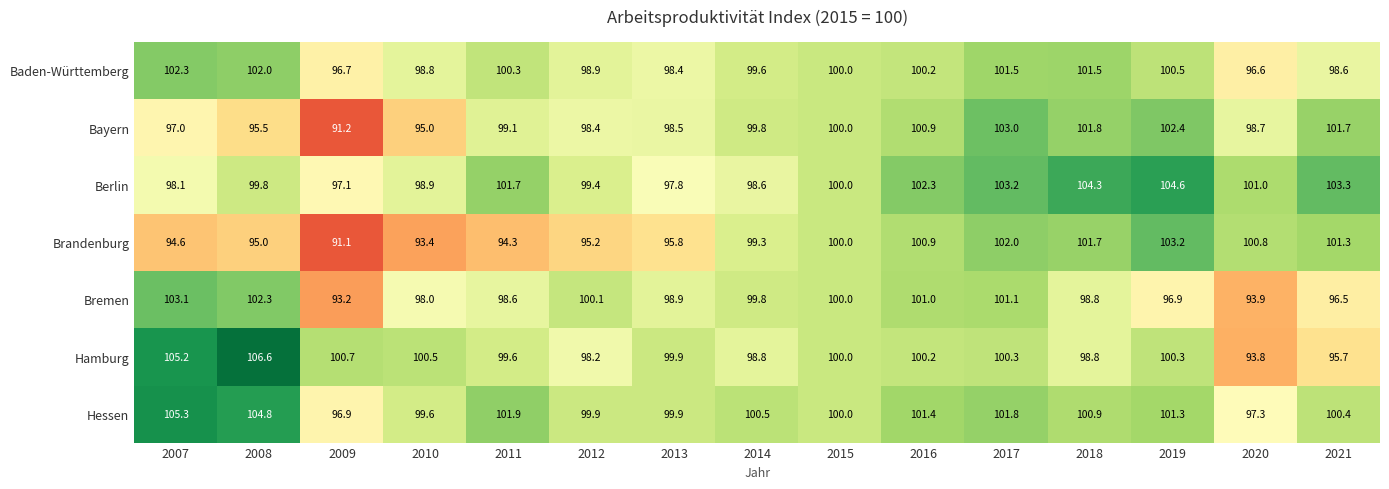

At which label does Berlin reach its peak?

2019